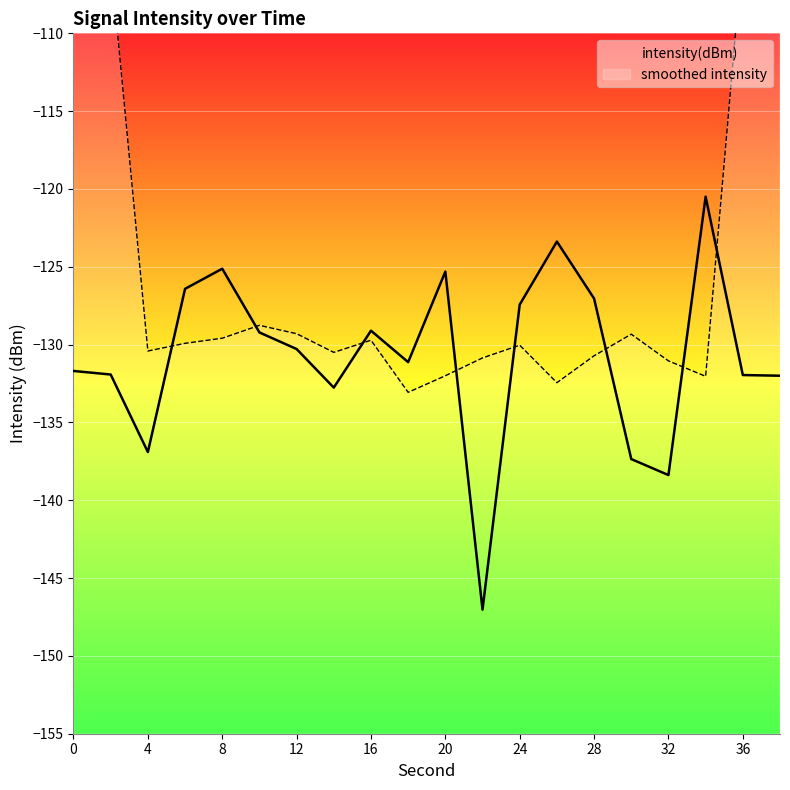

Where does the data first go above -130?

6